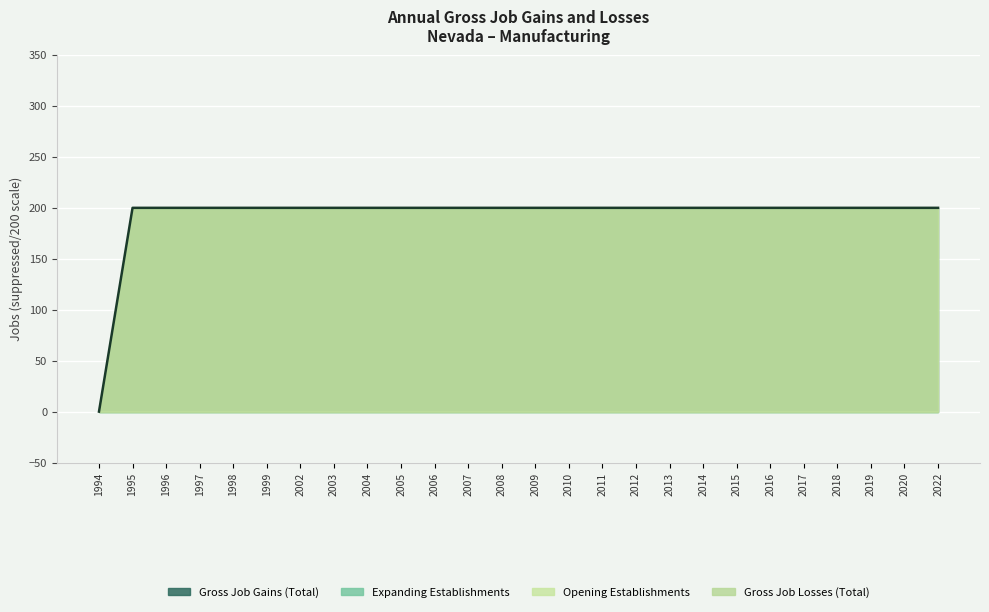

Is the value of Expanding Establishments at 1998 greater than the value of Opening Establishments at 2008?

No